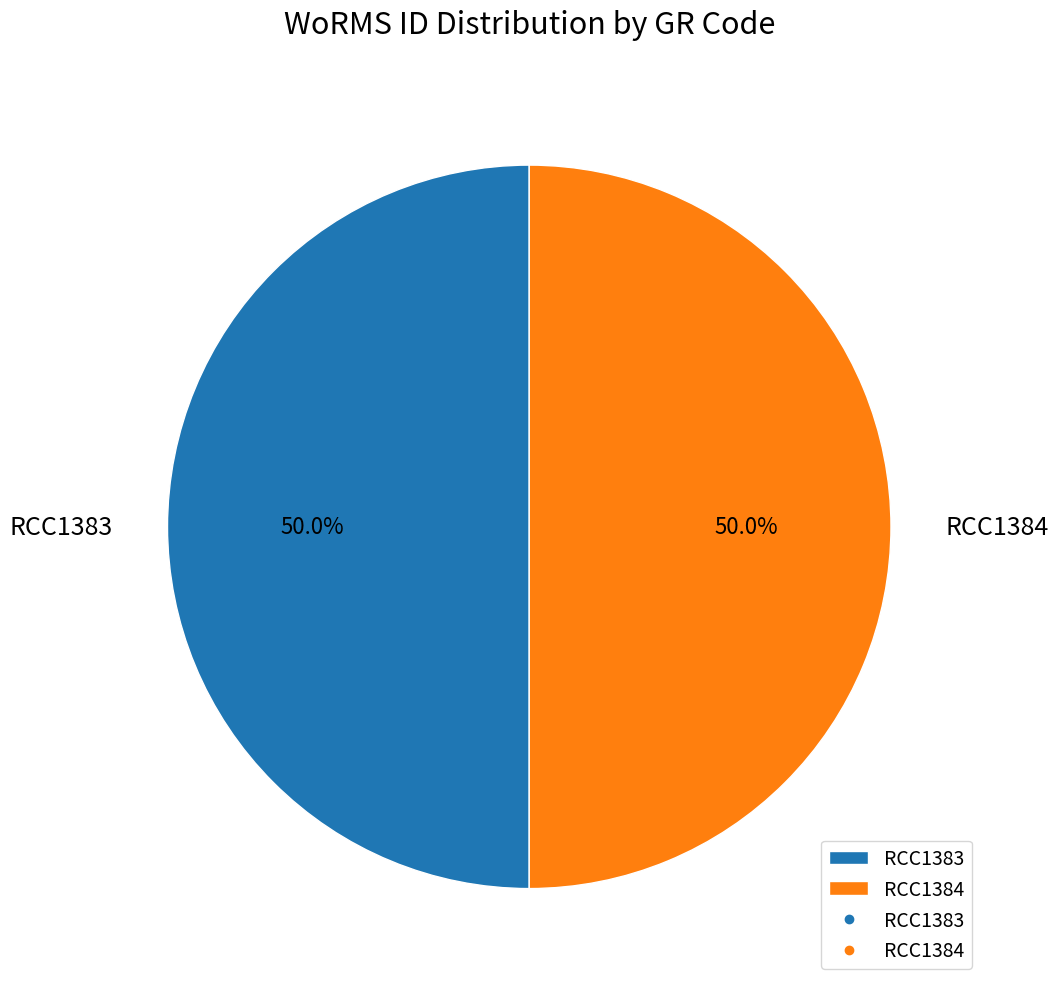

How many slices are in this pie chart?

2